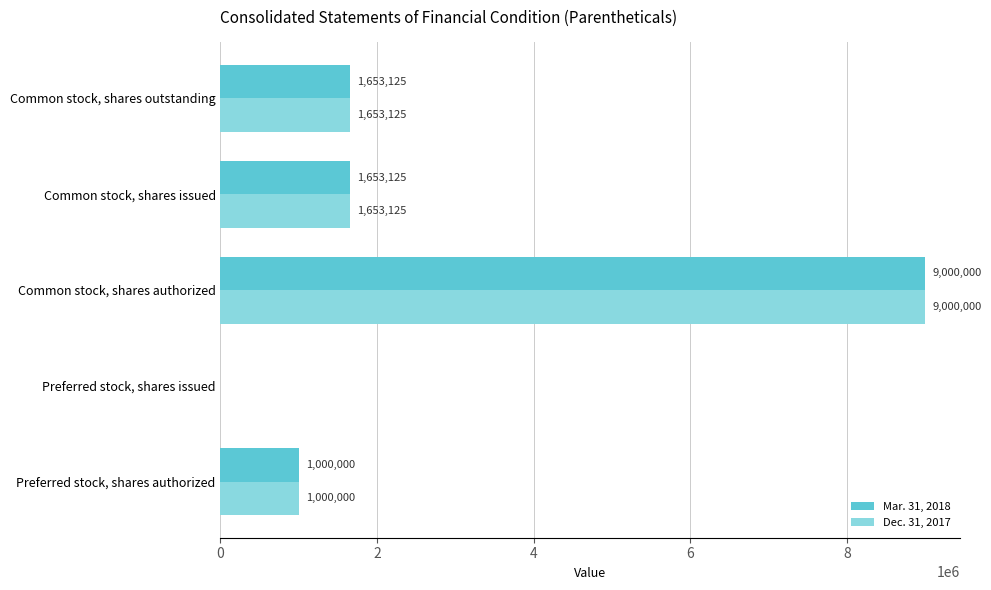

What is the approximate value of Dec. 31, 2017 at Common stock, shares authorized?

9000000